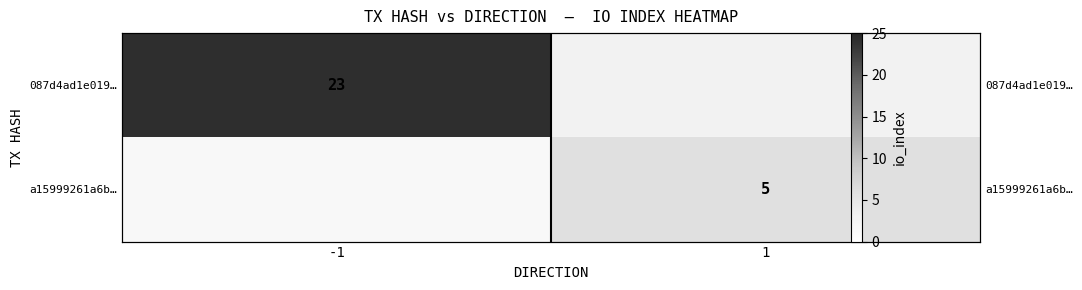

List the series in order of their peak value, highest first.

087d4ad1e019…, a15999261a6b…